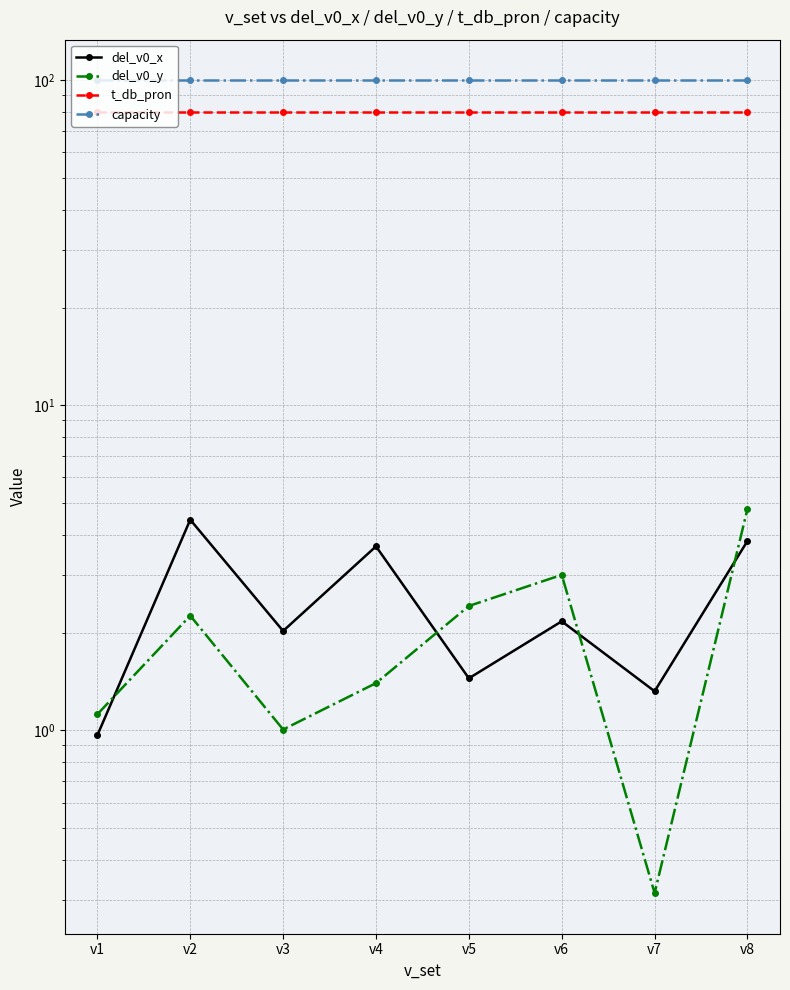

At which category is the sum across all series the highest?

v8